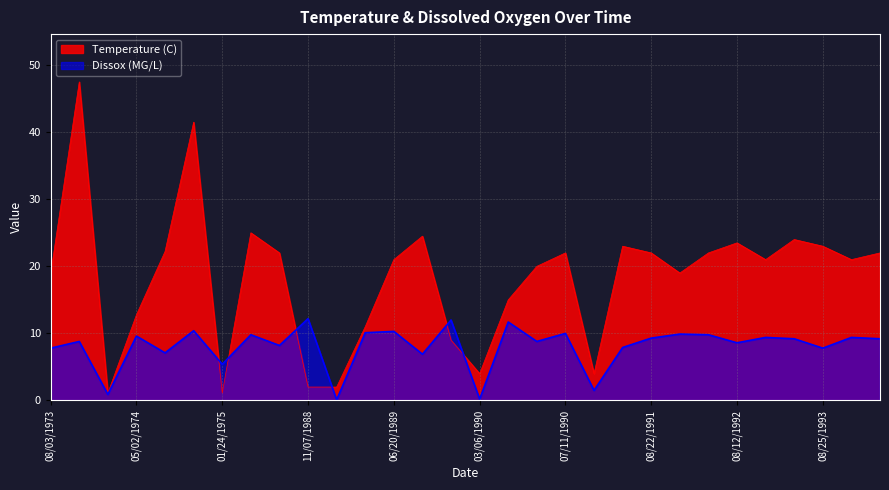

The Temperature (C) series shows 71.3 at 11/06/1974. True or false?

False